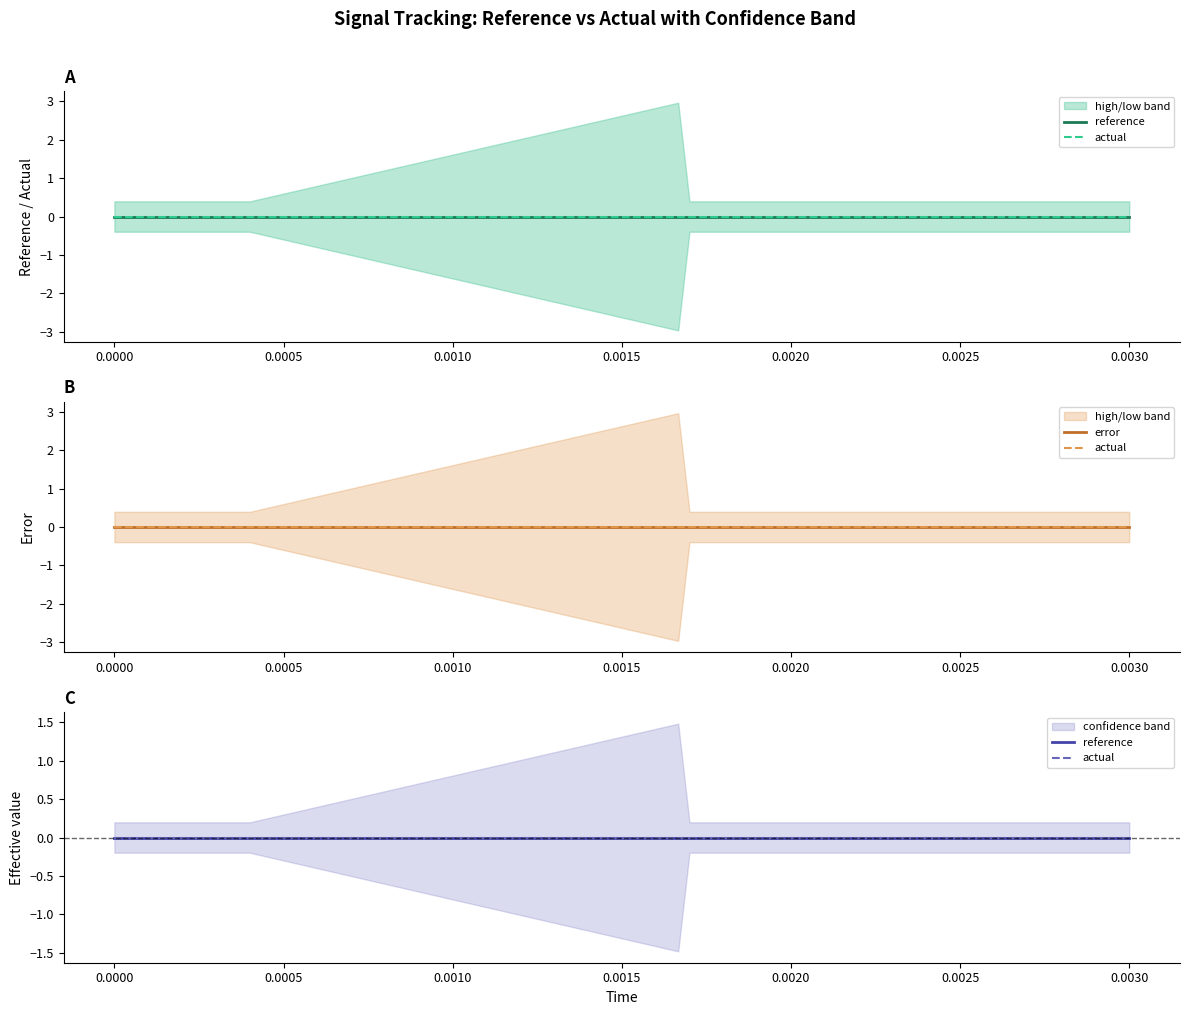

True or false: actual and high intersect in this chart.

False